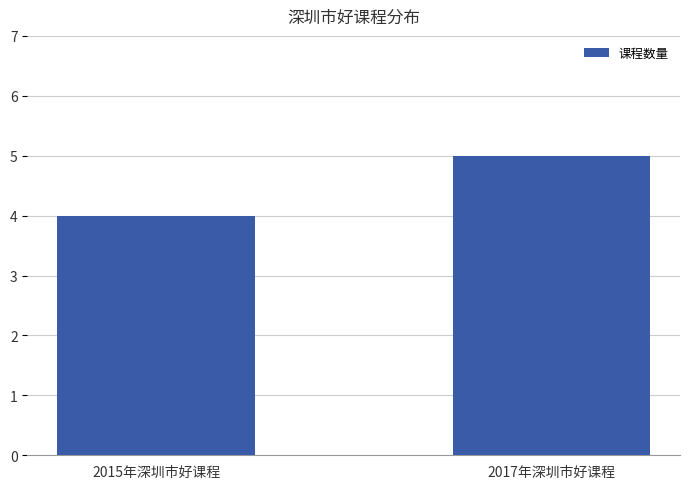

Between 2017年深圳市好课程 and 2015年深圳市好课程, which is larger?

2017年深圳市好课程